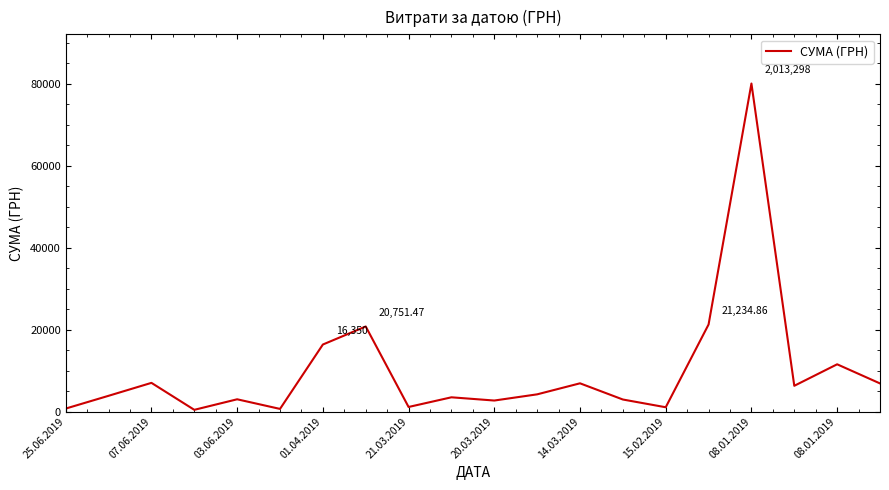

How many lines are shown in the chart?

1